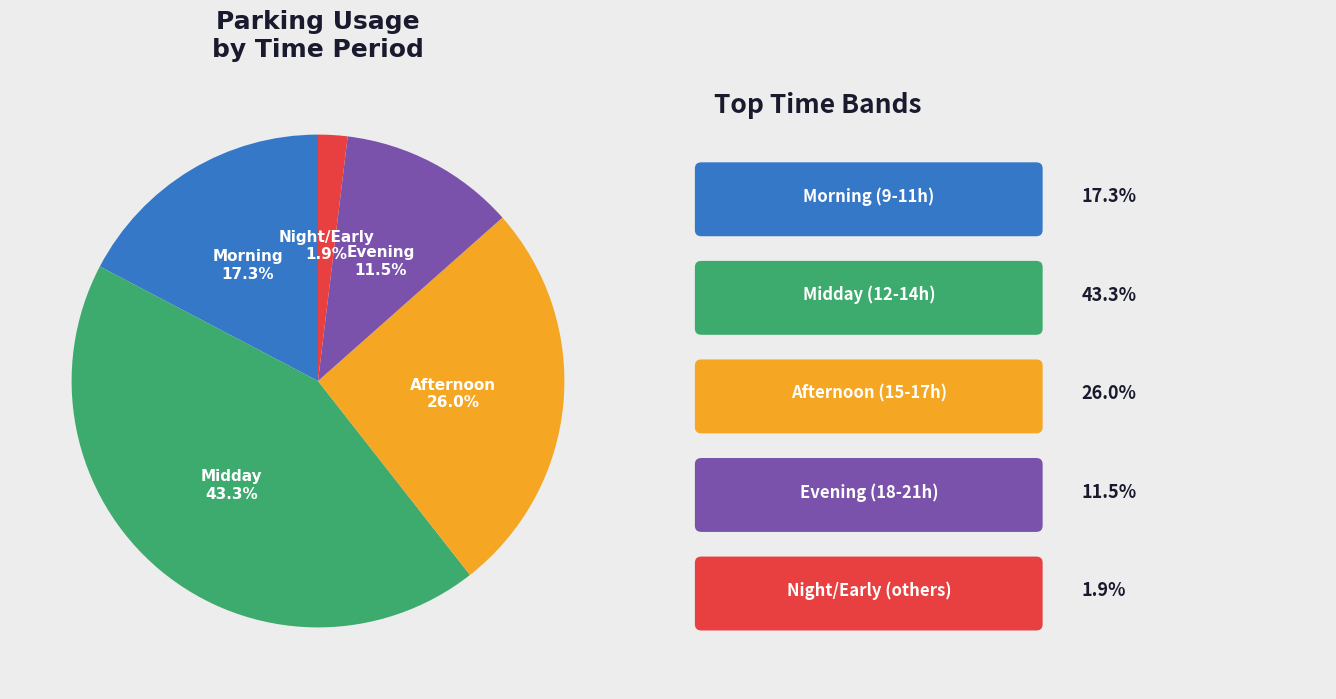

Is there any slice that represents more than half of the pie?

No